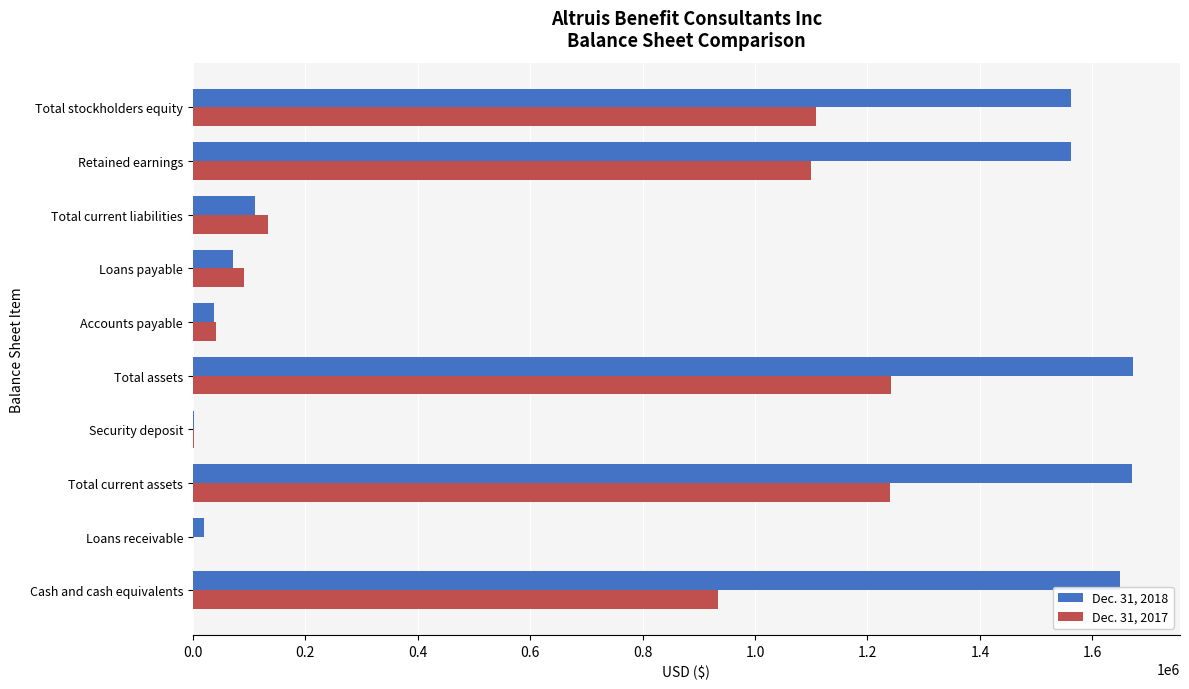

The Dec. 31, 2017 series shows 1108593 at Total stockholders equity. True or false?

True